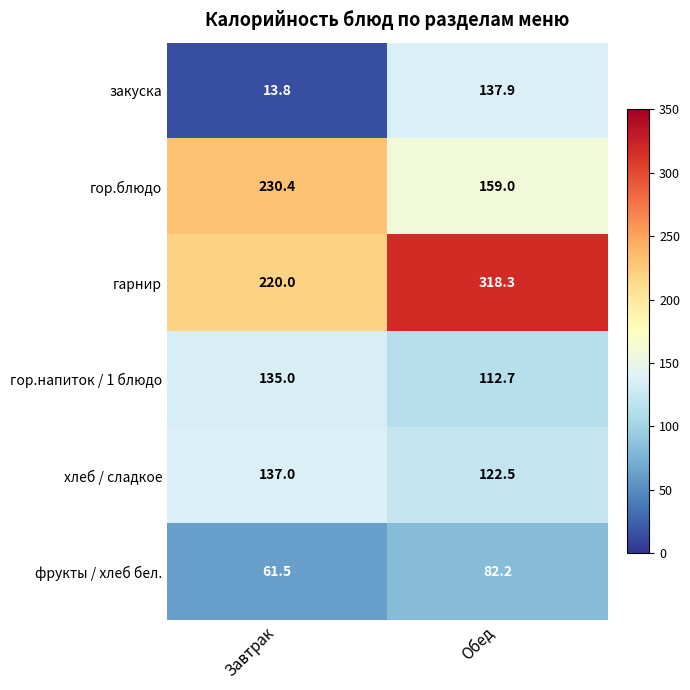

How many categories are shown in the chart?

2